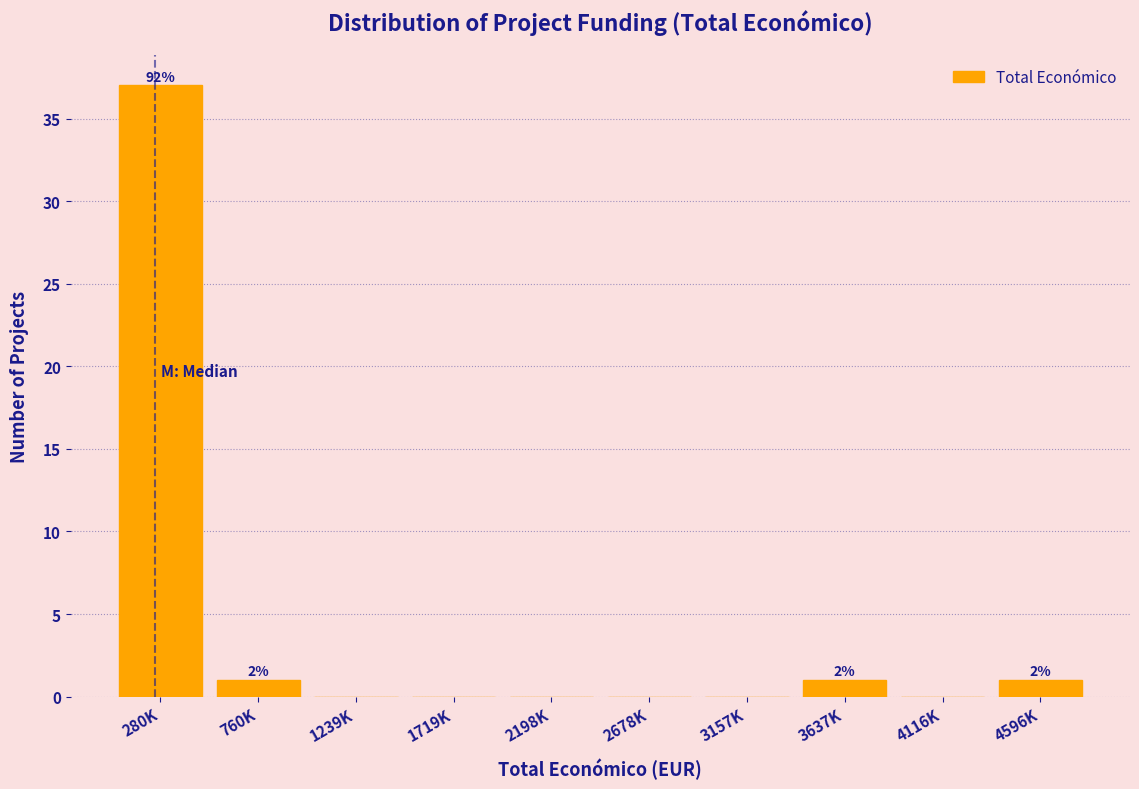

Reading left to right, extract all data points from this chart.

280K=37	760K=1	1239K=0	1719K=0	2198K=0	2678K=0	3157K=0	3637K=1	4116K=0	4596K=1